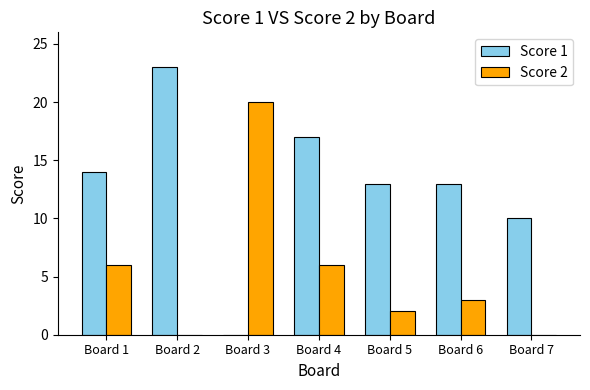

Reading left to right, transcribe all the data shown in this chart.

Score 1: Board 1=14	Board 2=23	Board 3=0	Board 4=17	Board 5=13	Board 6=13	Board 7=10
Score 2: Board 1=6	Board 2=0	Board 3=20	Board 4=6	Board 5=2	Board 6=3	Board 7=0